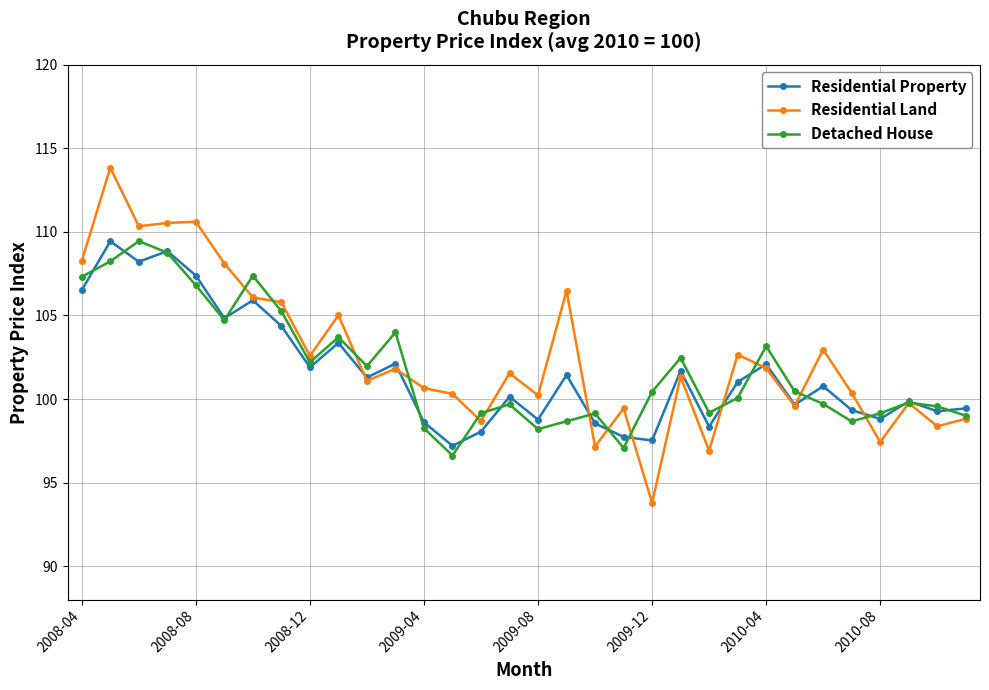

What is the value of the Detached House point at the 17th from the left?

98.2